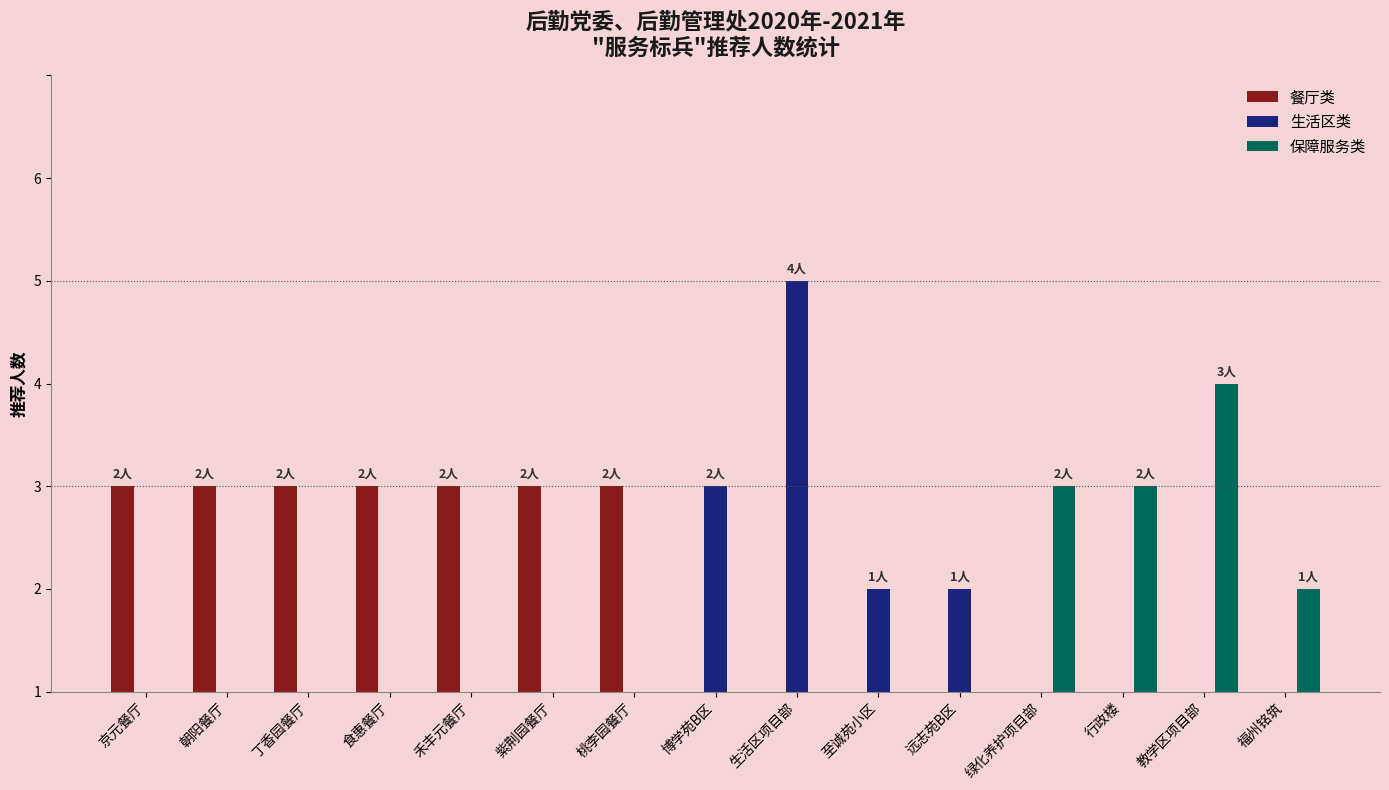

Which series has the largest total across all categories?

餐厅类